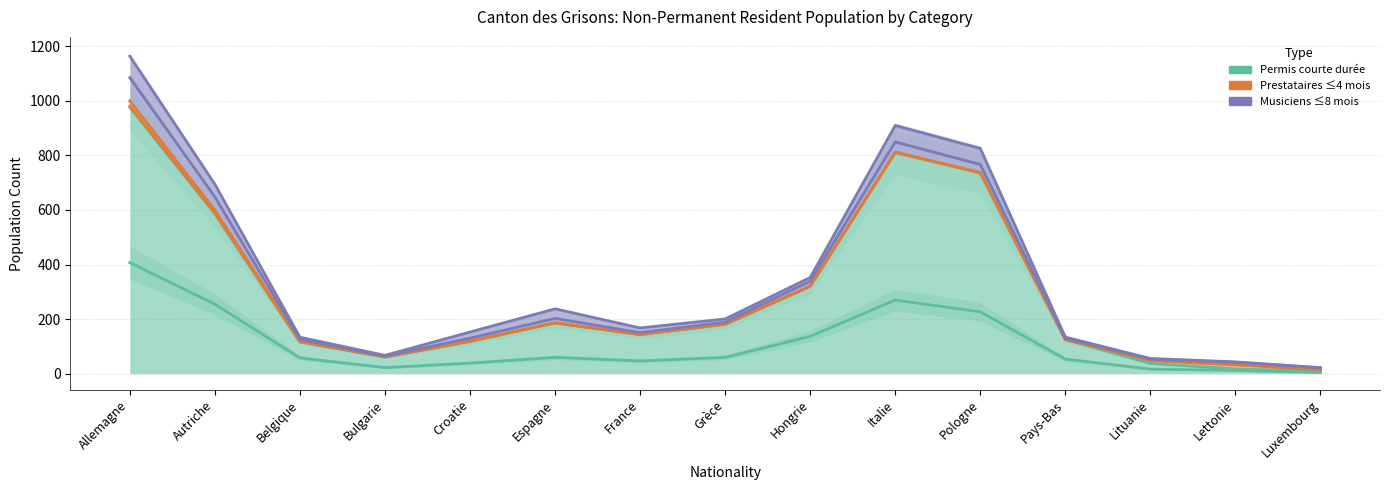

What is the average value of the Total permis courte durée (Femmes) series?

97